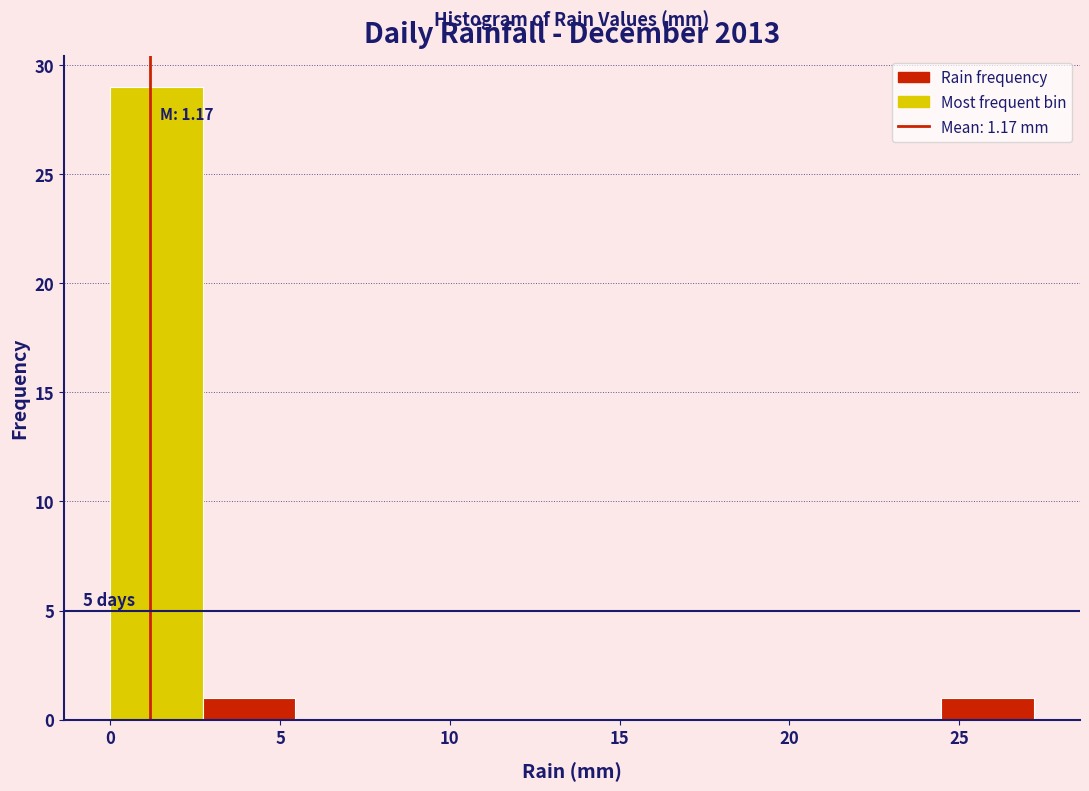

Over which range of the x-axis is the bar tallest?

0.0 to 2.5